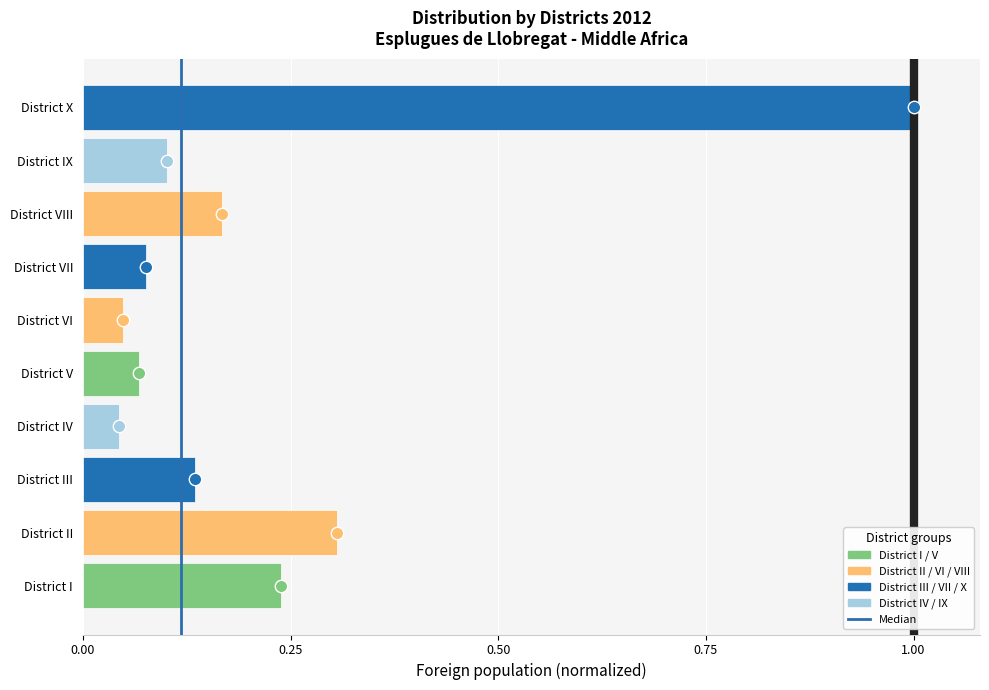

Which has a higher value, District VI or District VII?

District VII